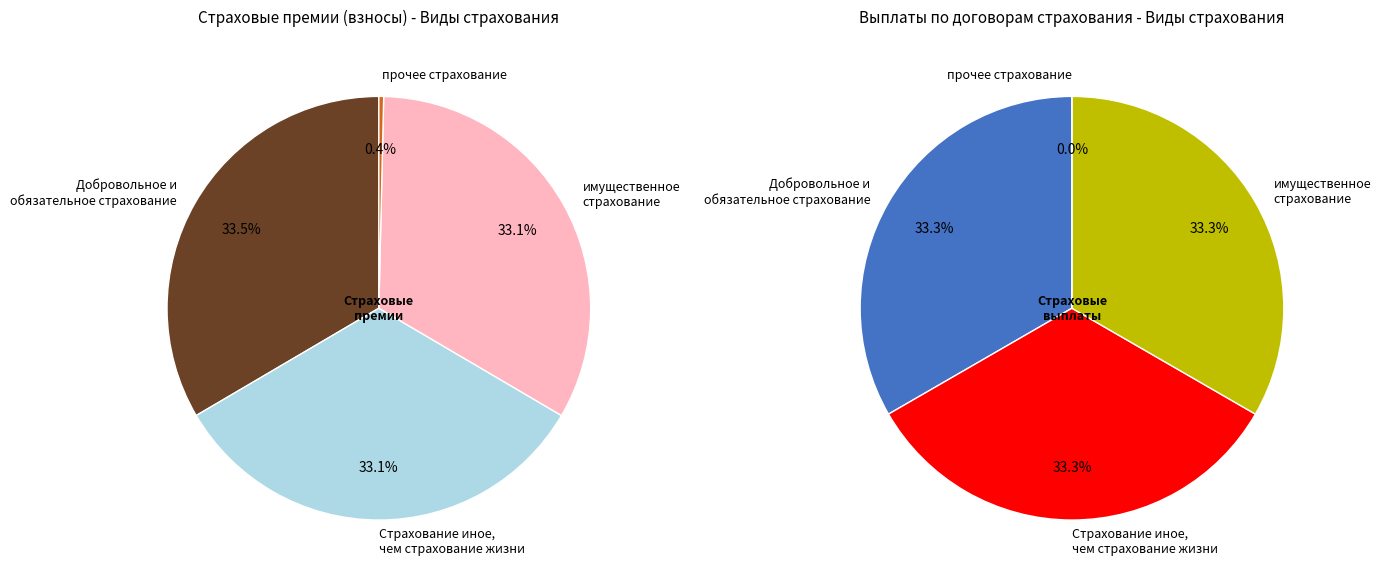

How many slices are in this pie chart?

4